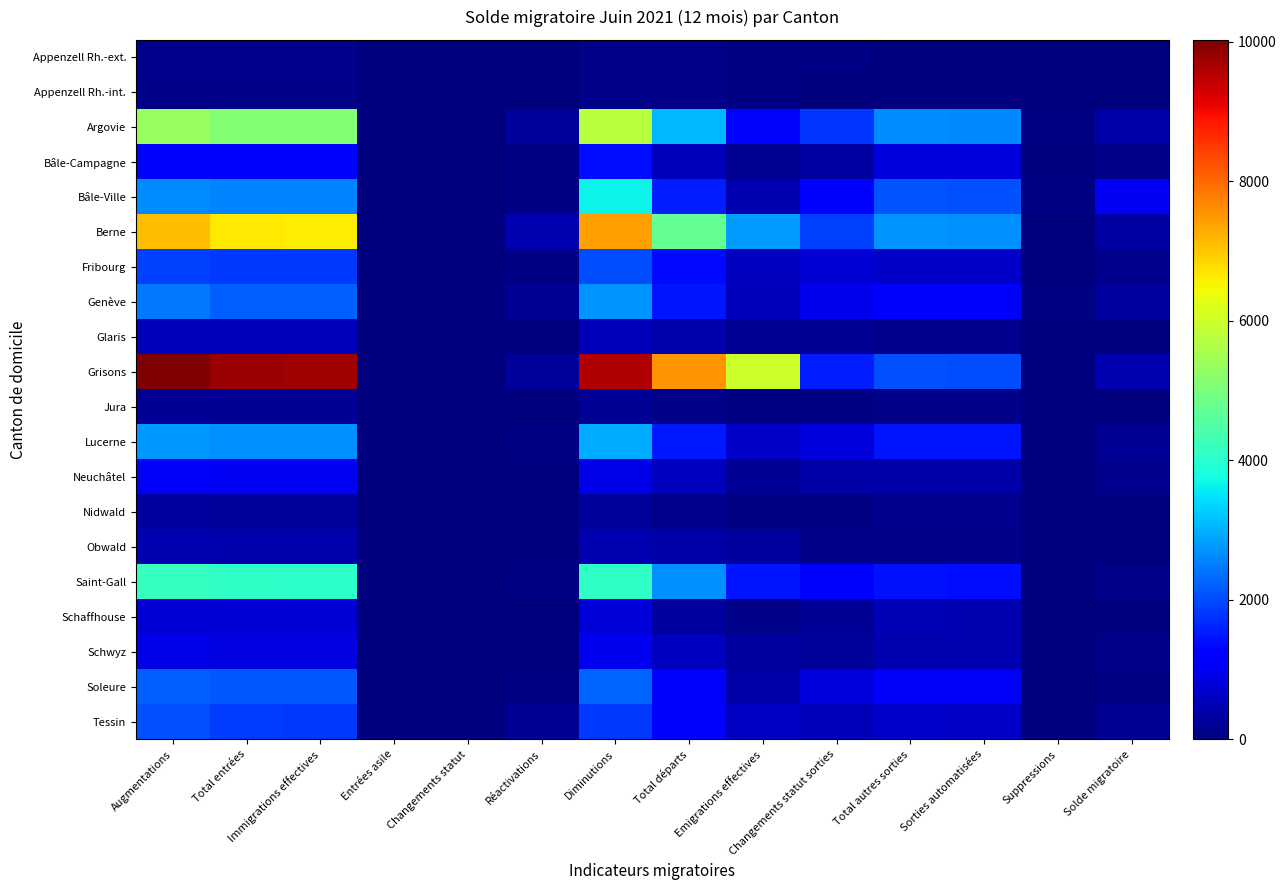

Which series has the largest range (max minus min)?

Grisons